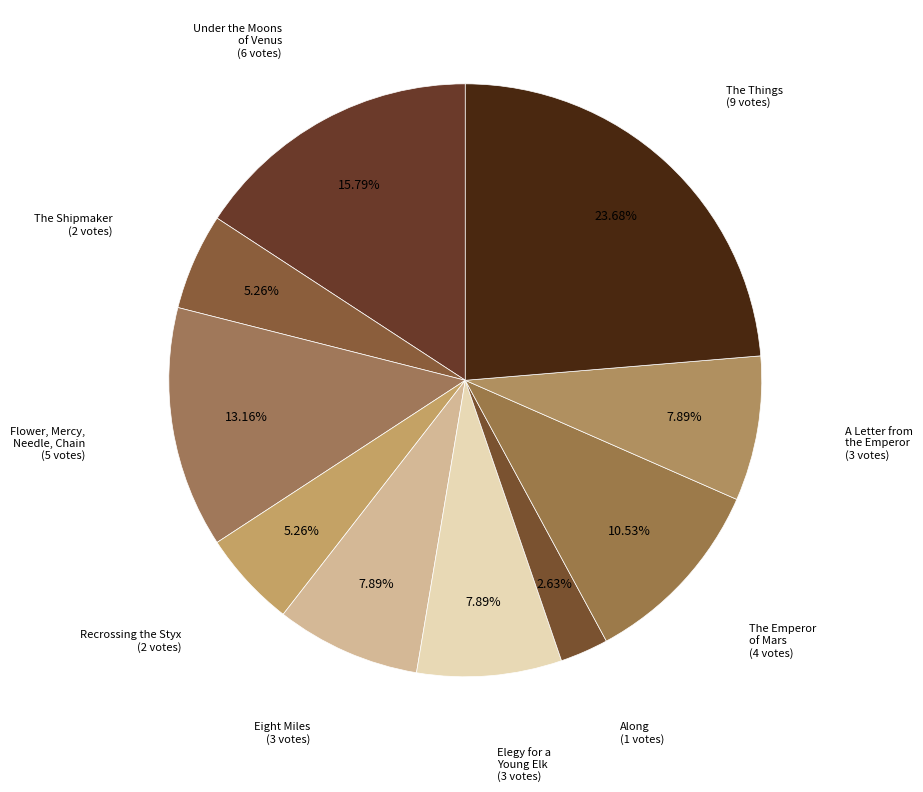

True or false: Recrossing the Styx accounts for 5% of the total.

True